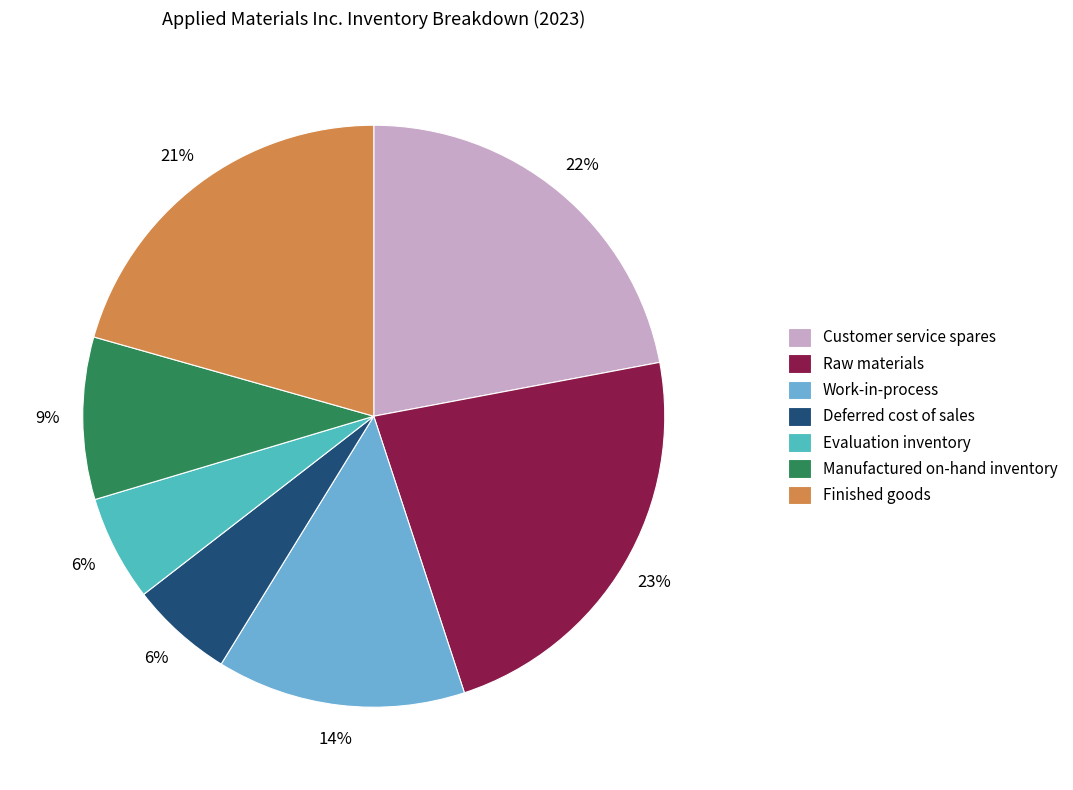

Is the sum of Raw materials and Evaluation inventory greater than half?

No